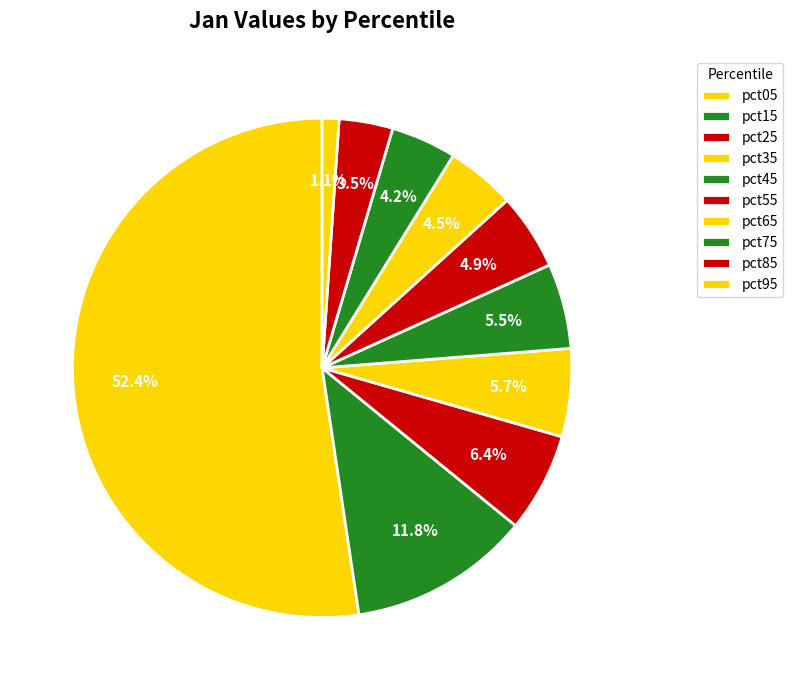

Is the sum of pct95 and pct35 greater than half?

No